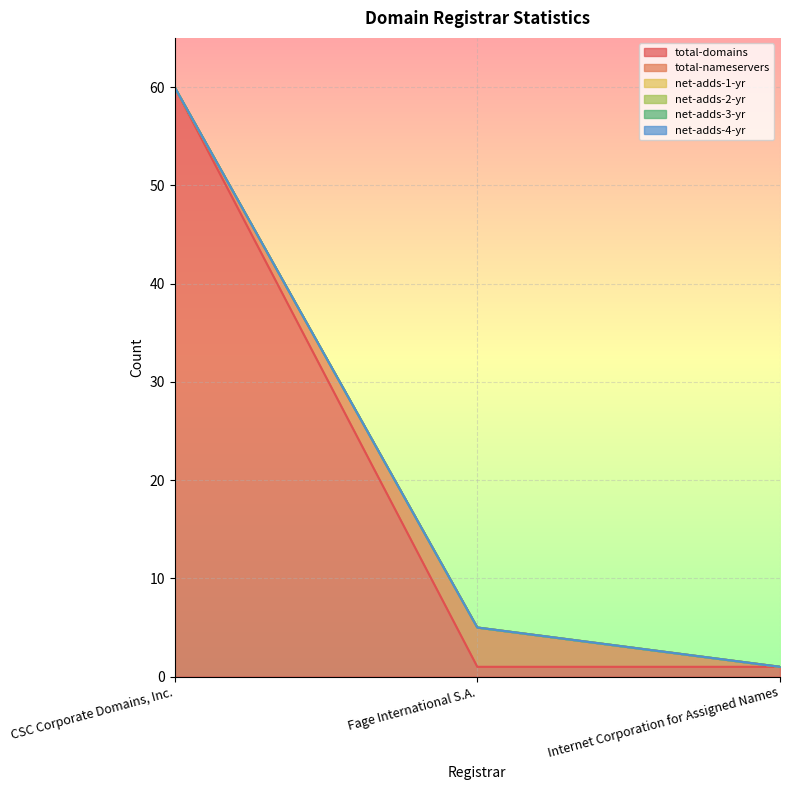

Which has a higher value, CSC Corporate Domains, Inc. or Internet Corporation for Assigned Names?

CSC Corporate Domains, Inc.